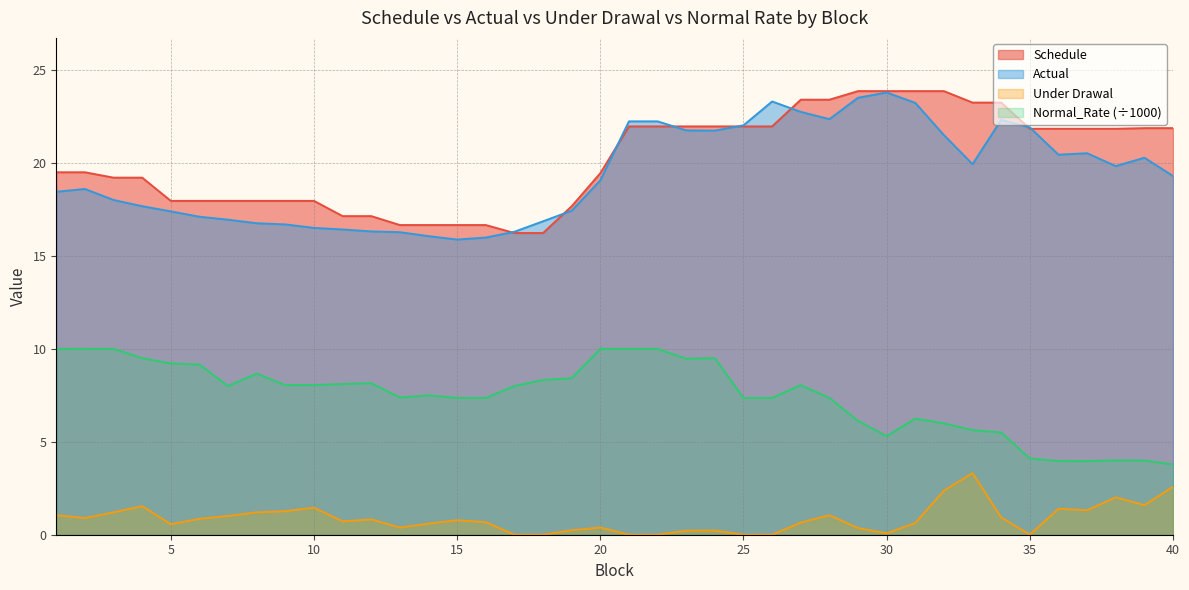

List the labels in order of Actual value, smallest first.

15, 16, 14, 13, 17, 12, 11, 10, 9, 8, 18, 7, 6, 5, 19, 4, 3, 1, 2, 20, 40, 38, 33, 39, 36, 37, 32, 24, 23, 35, 25, 21, 22, 34, 28, 27, 31, 26, 29, 30